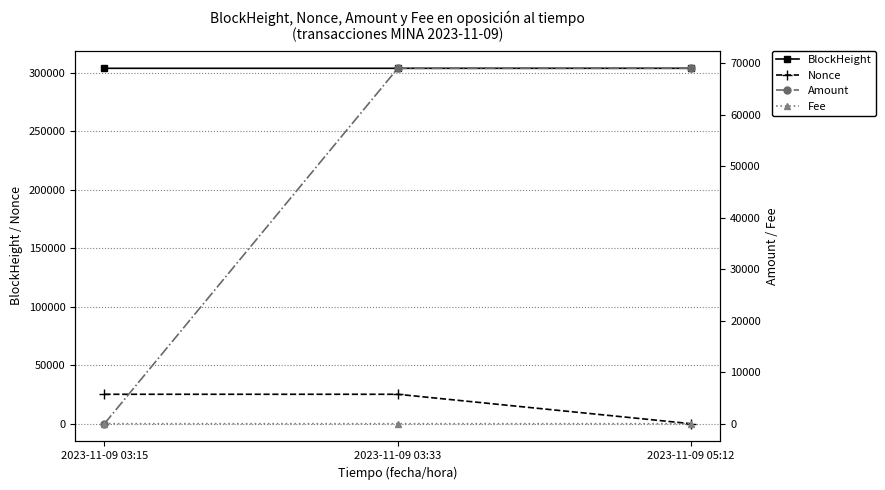

What is the label of the 3rd point from the right?

2023-11-09 03:15